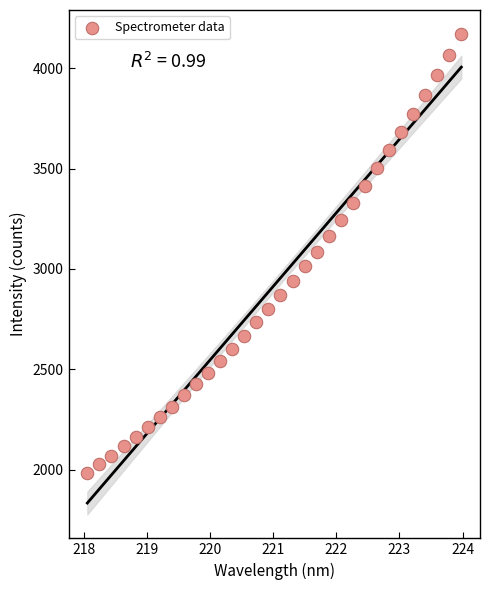

What is the range of X values (max minus min)?

5.9